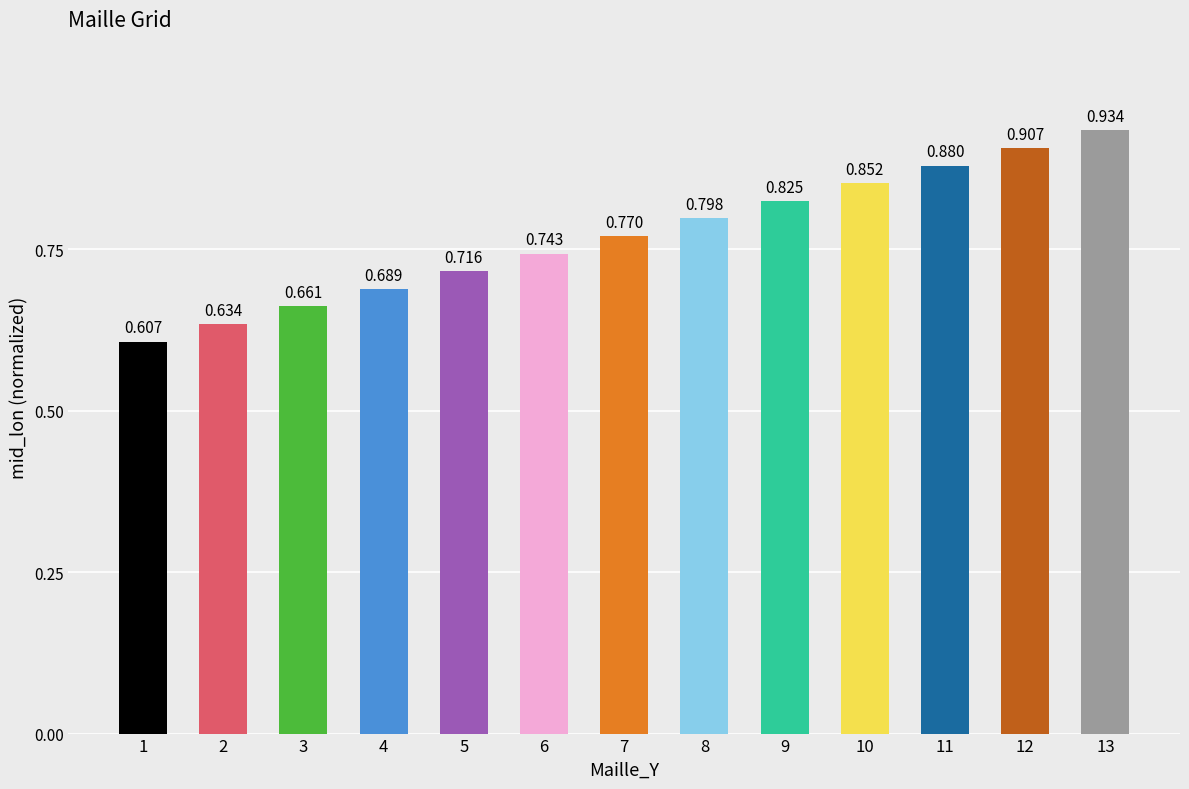

The chart shows a value of 0.8 at 9. True or false?

True